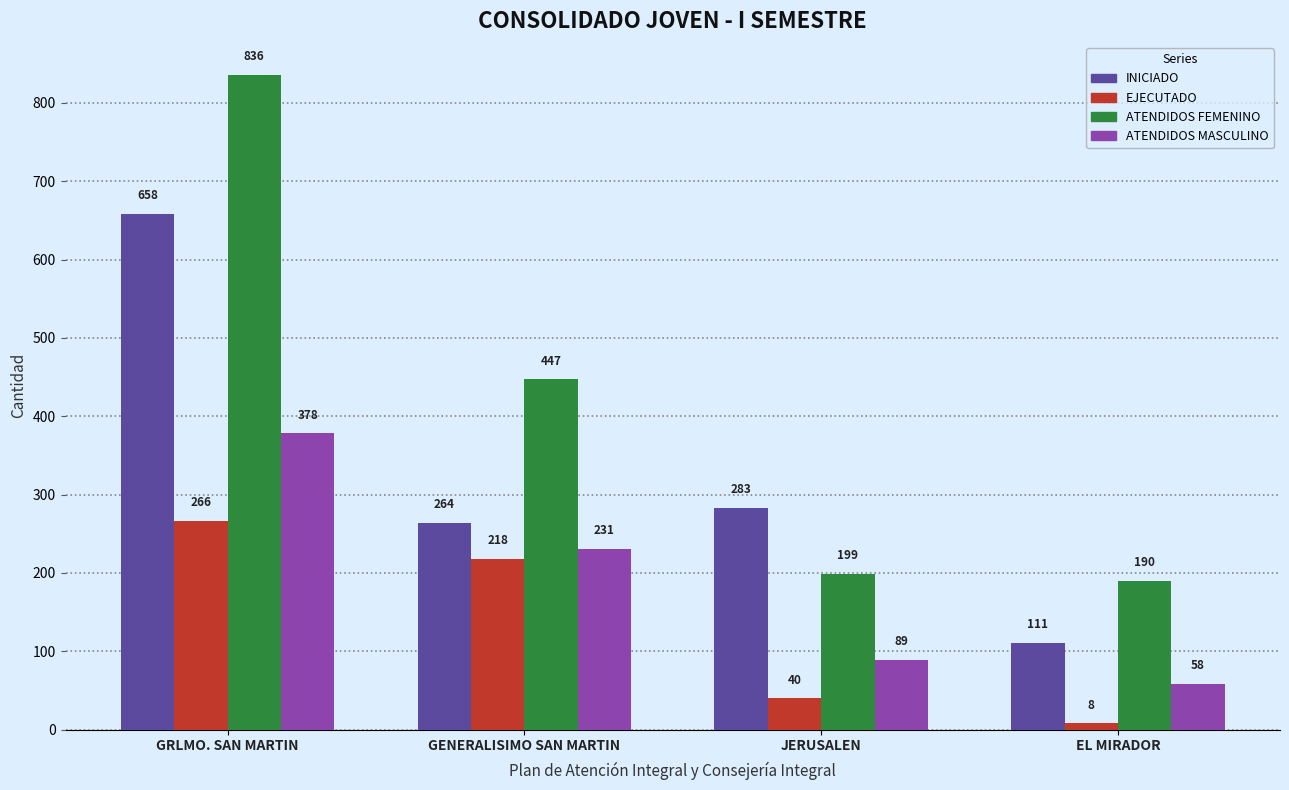

At which category is the sum across all series the highest?

GRLMO. SAN MARTIN